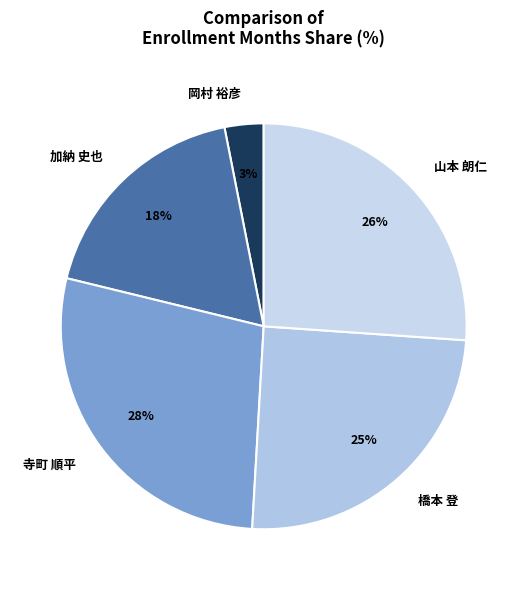

To the nearest percent, what is the combined percentage of 岡村 裕彦 and 橋本 登?

28%